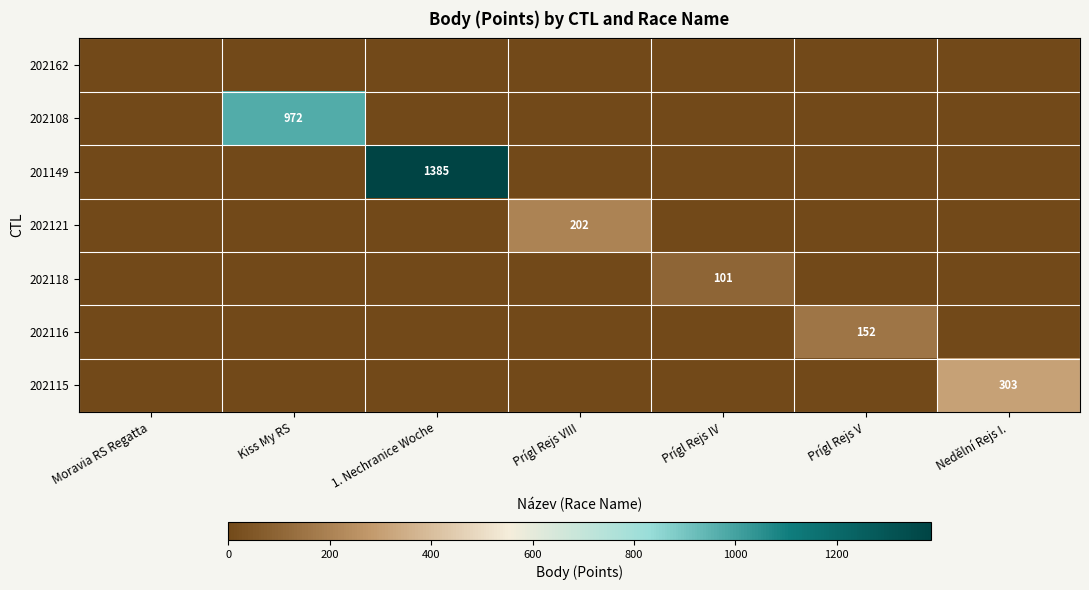

Is the value of 202118 at Prígl Rejs IV greater than the value of 201149 at 1. Nechranice Woche?

No